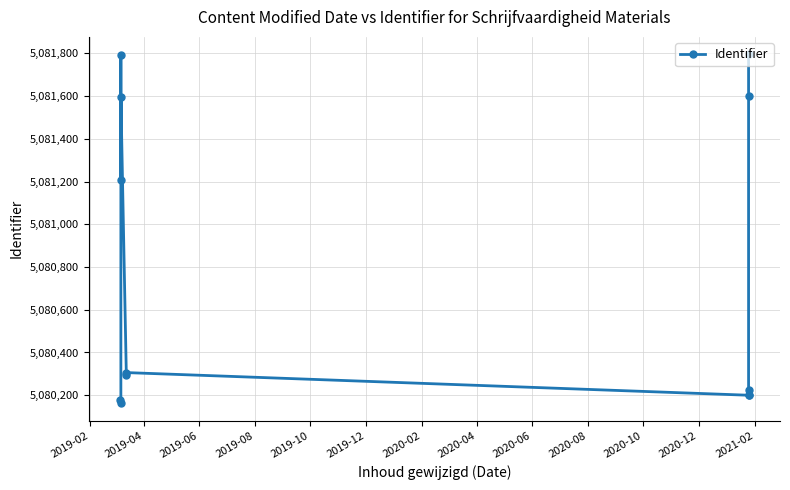

Reading left to right, what are all the values shown in this chart?

5080180	5080162	5081794	5081206	5081596	5080297	5080306	5080200	5080203	5080225	5081598	5081795